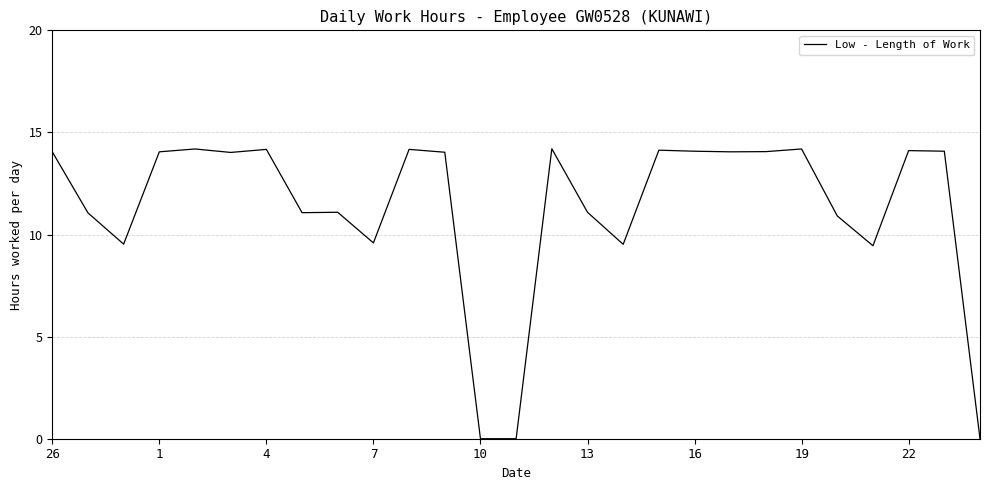

What is the greatest value displayed?

14.2